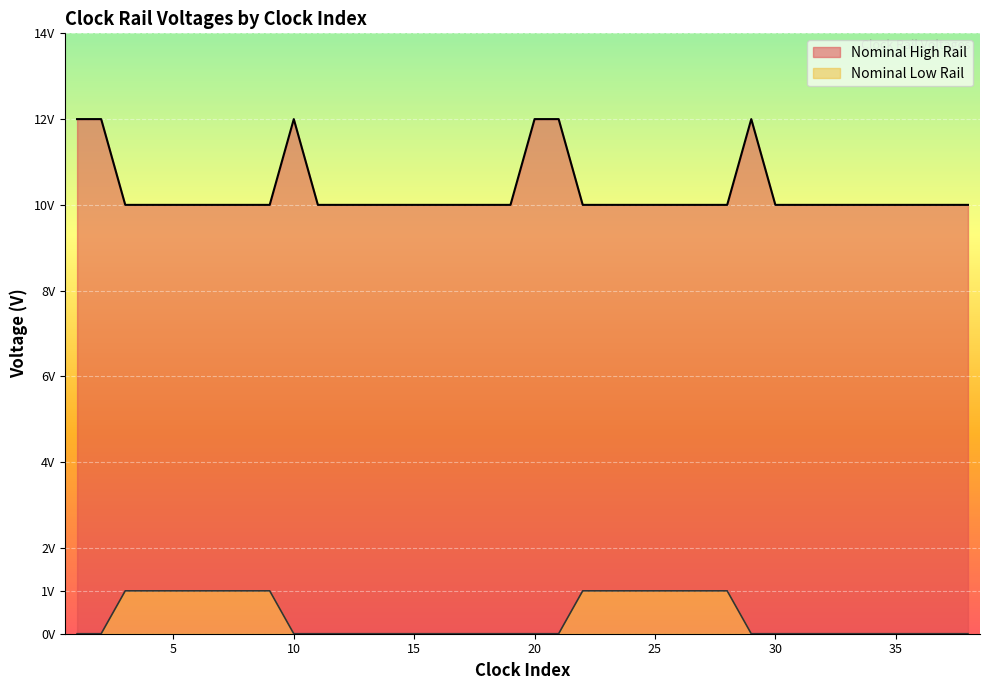

Which series has the largest total across all categories?

Nominal High Rail